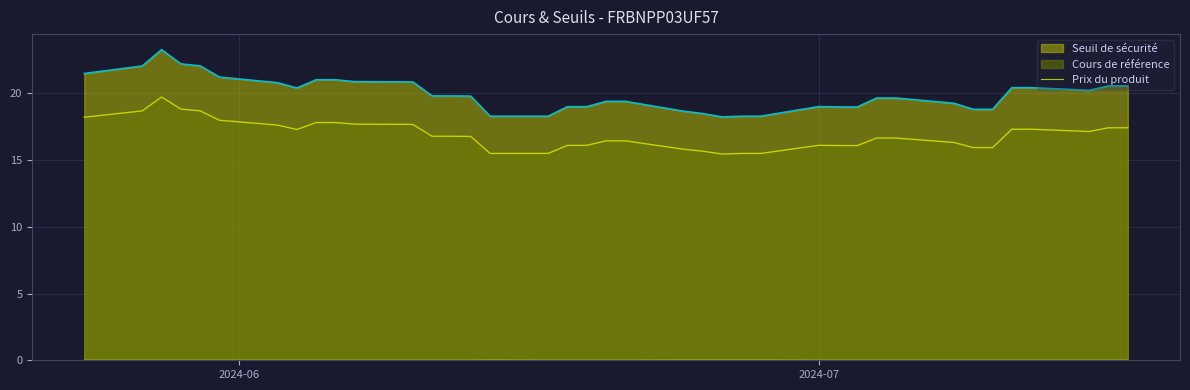

Which series has the widest spread of values?

Seuil de sécurité